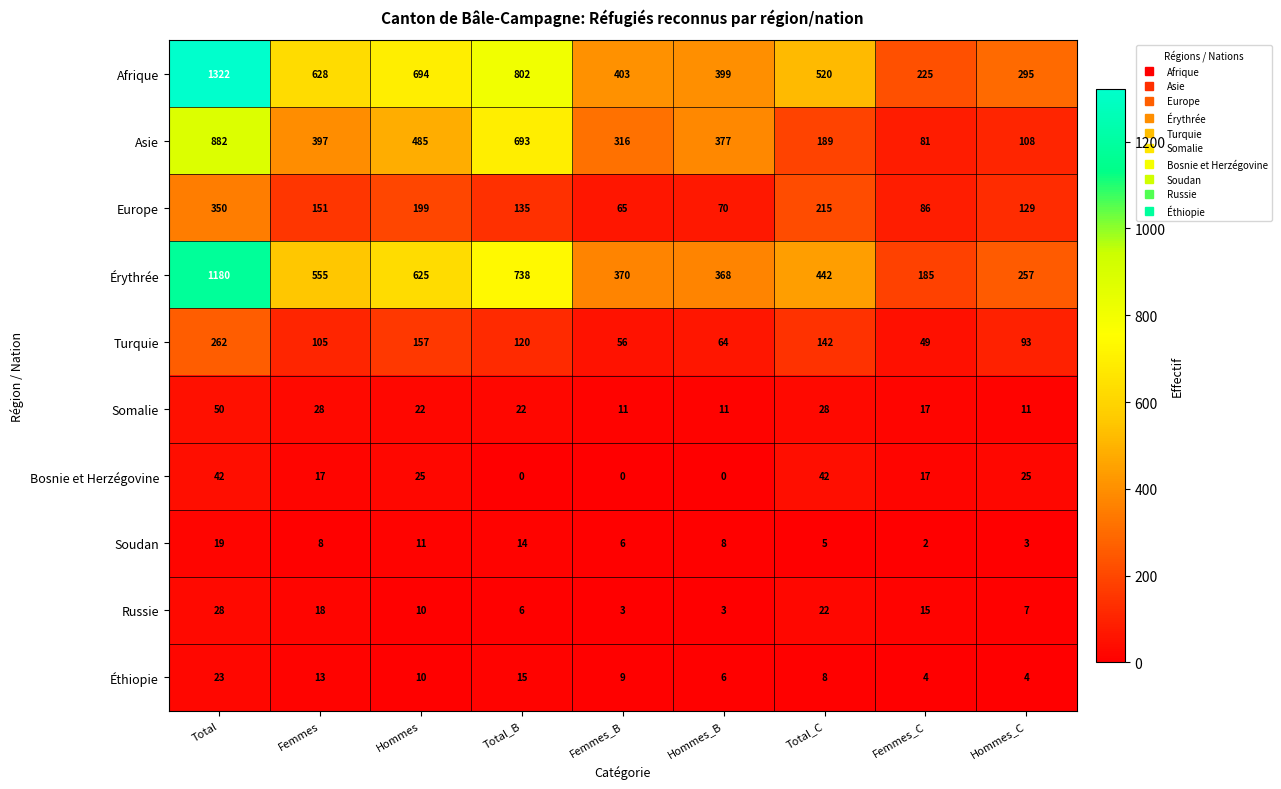

At which category is the sum across all series the highest?

Total